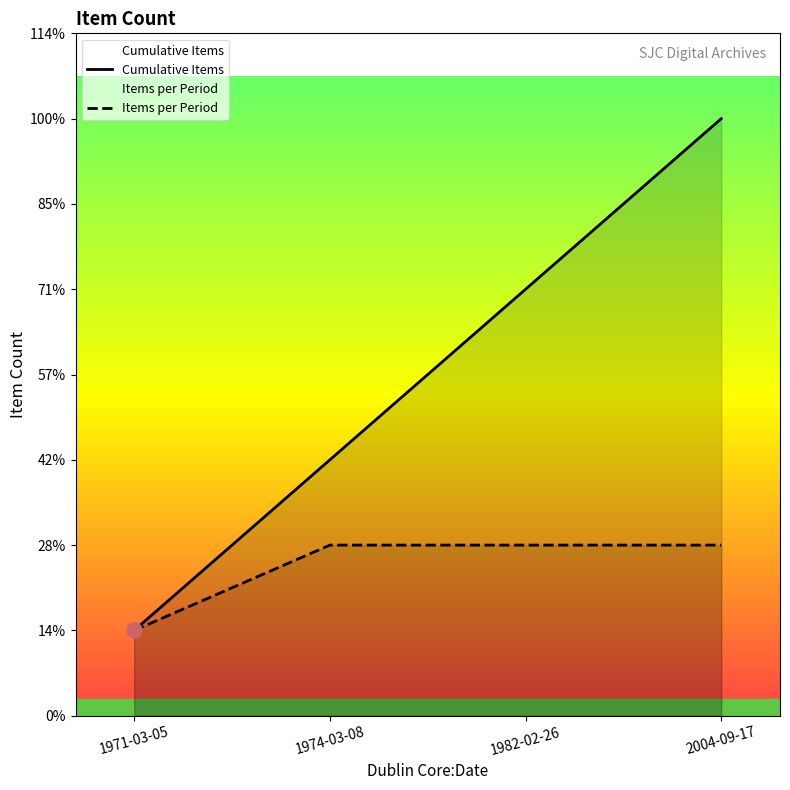

What is the total value across all series at 1982-02-26?

7